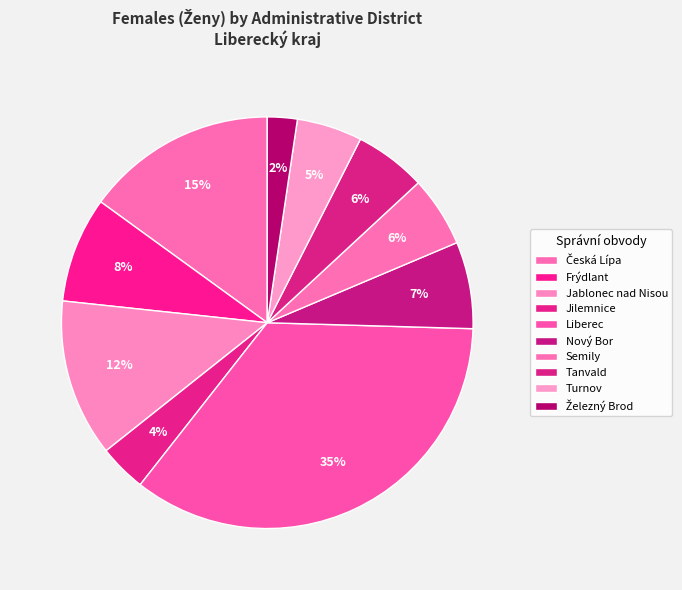

What percentage do Jablonec nad Nisou and Nový Bor together represent?

19.2%